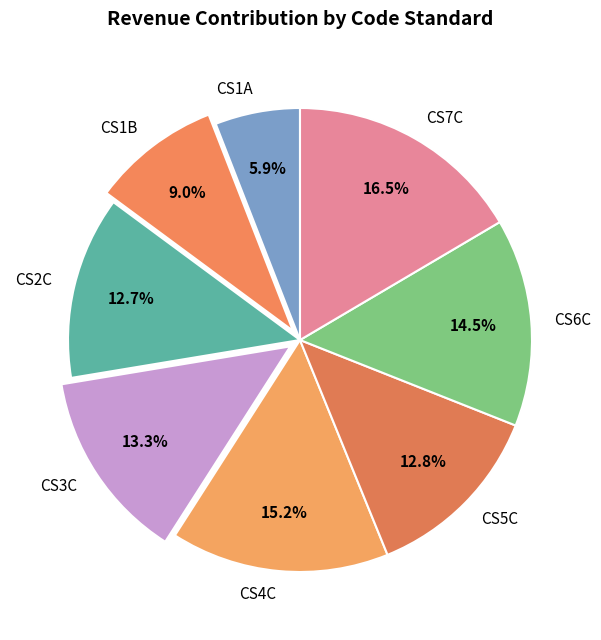

Is CS1A the majority of the pie?

No